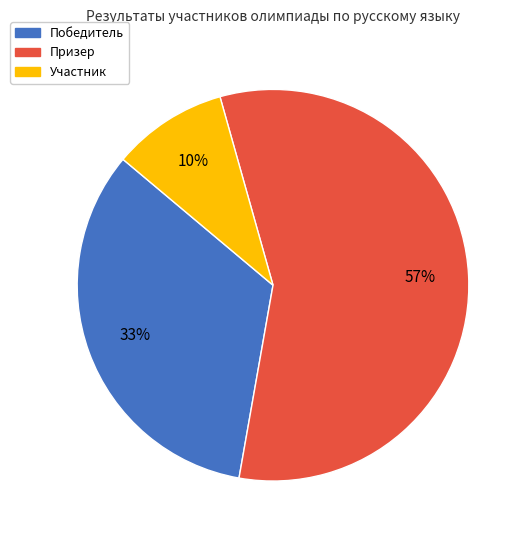

Does any single category account for the majority?

Yes